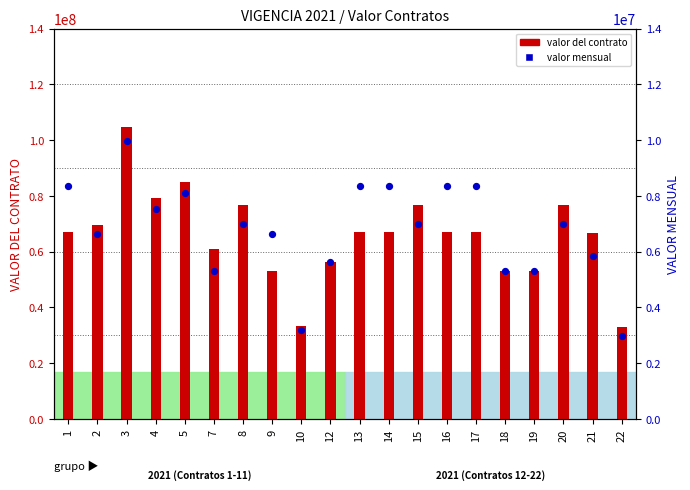

What is the change in value from 17 to 20?

-1385200